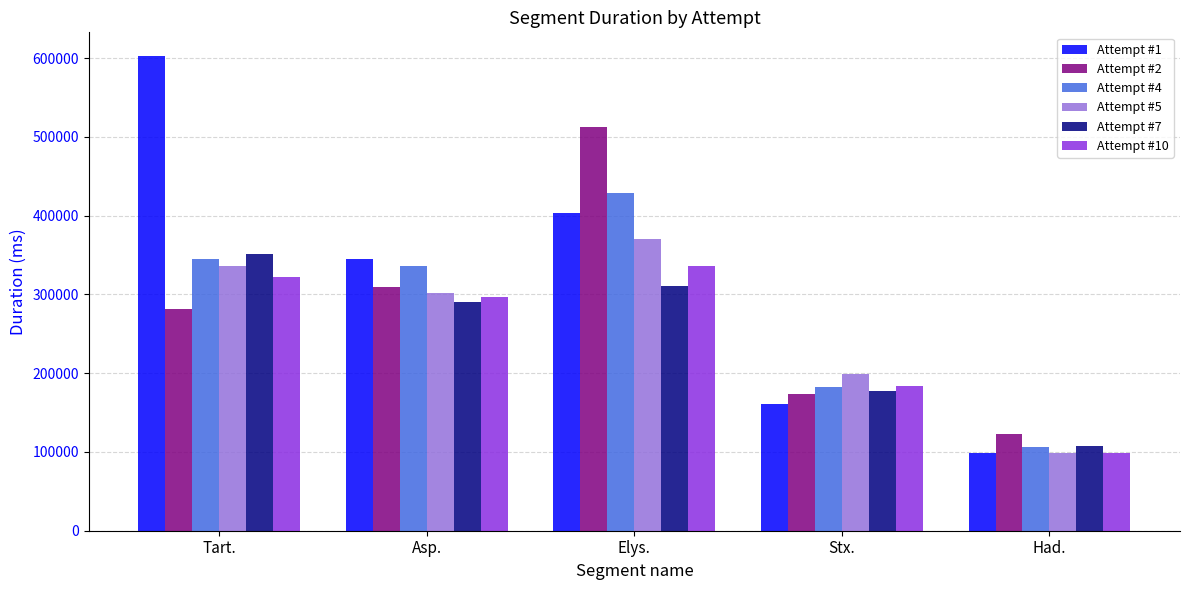

What is the difference between the second highest and minimum values in the Attempt #1 series?

304590